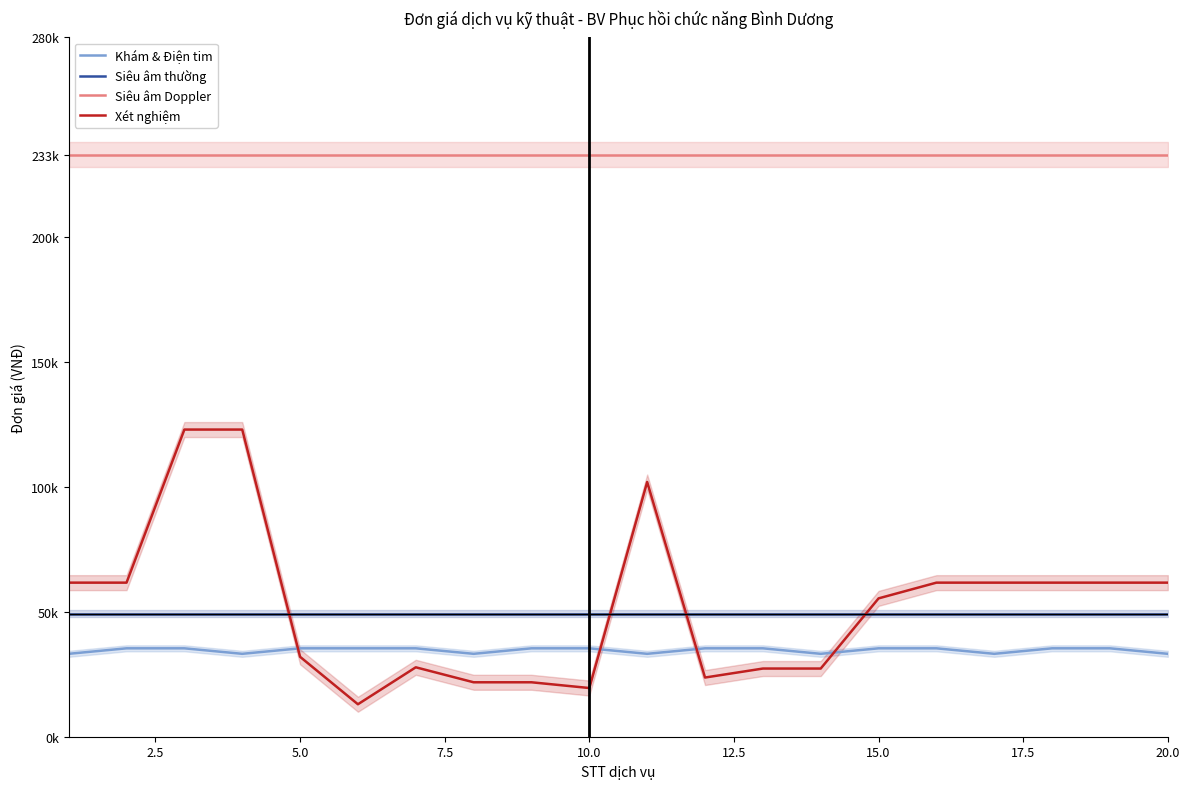

Between 19 and 5.0, which is larger?

5.0